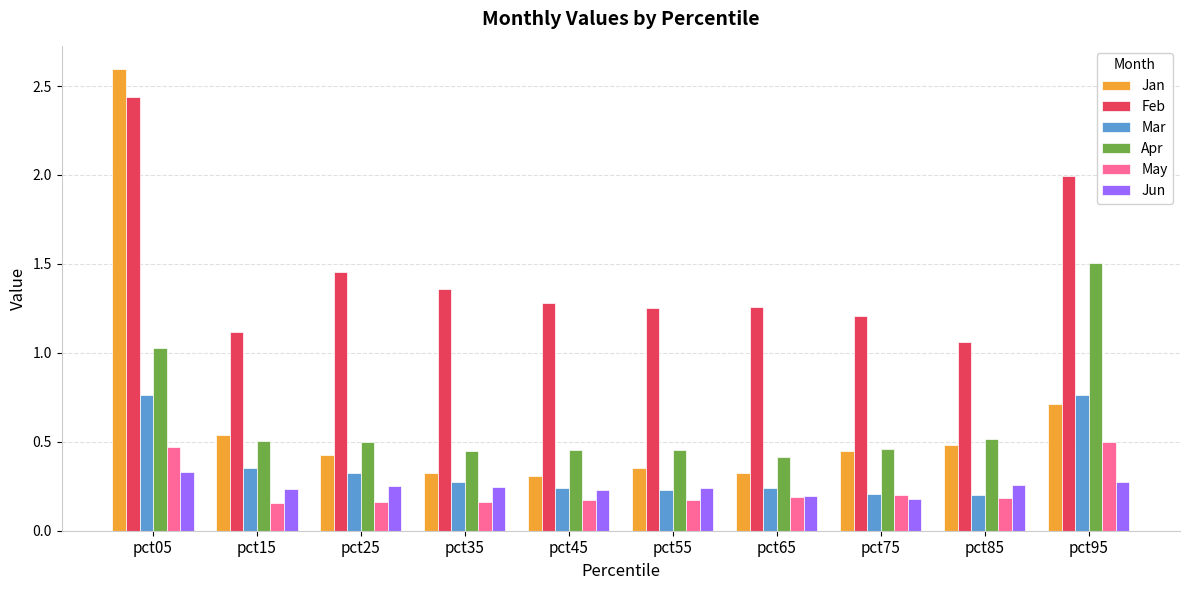

At which category does the chart reach its peak across all series?

pct05